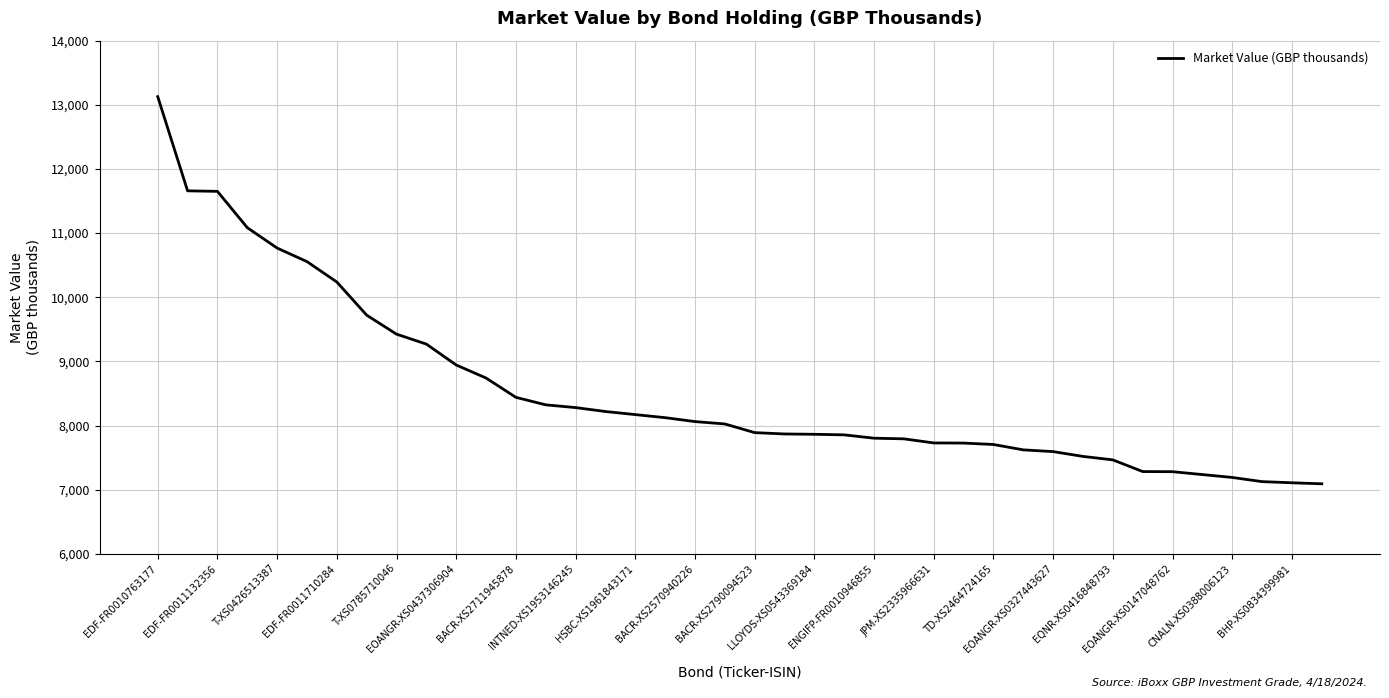

What is the difference between the maximum and minimum values?

6035